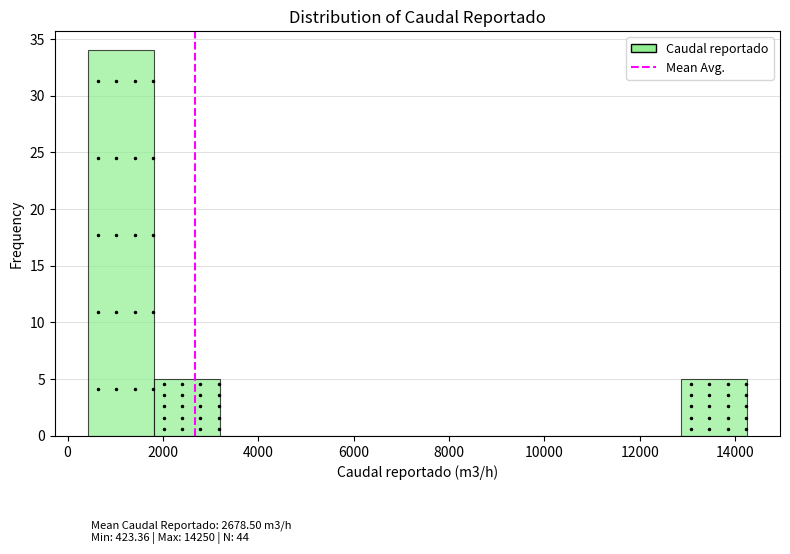

Reading left to right, list every bar in this chart as the range it spans on the x-axis followed by its height. Neither the bar edges nor the heights are printed on the chart, so give them approximately, as read against the axes.

400 to 1800: 34
1800 to 3200: 5
3200 to 4600: 0
4600 to 6000: 0
6000 to 7400: 0
7400 to 8800: 0
8800 to 10200: 0
10200 to 11400: 0
11400 to 12800: 0
12800 to 14200: 5